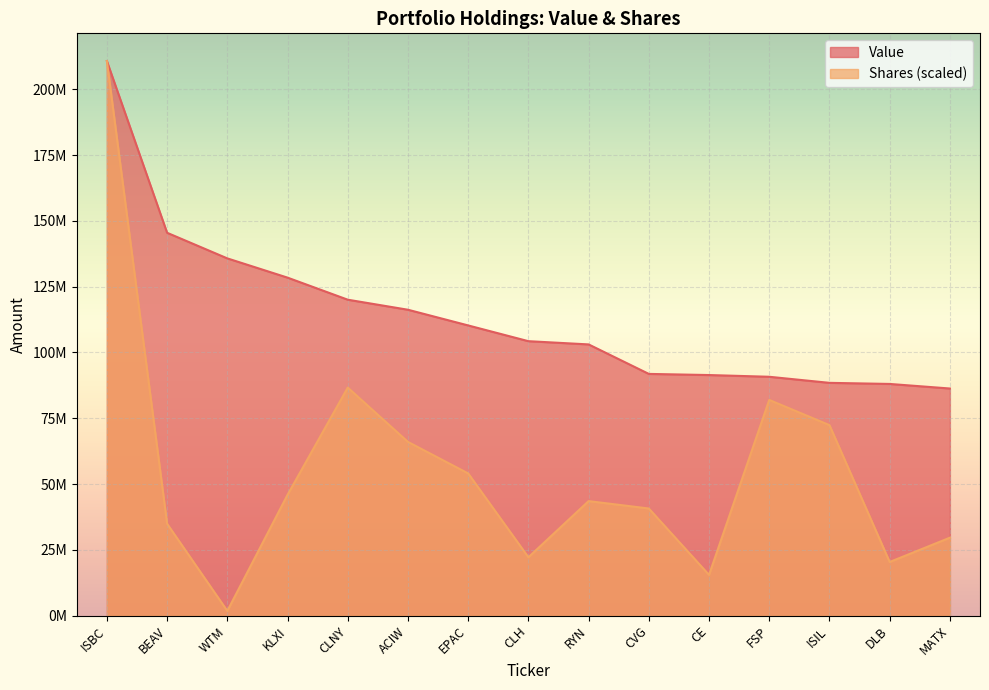

Rank the series by their maximum value, from highest to lowest.

Value, Shares